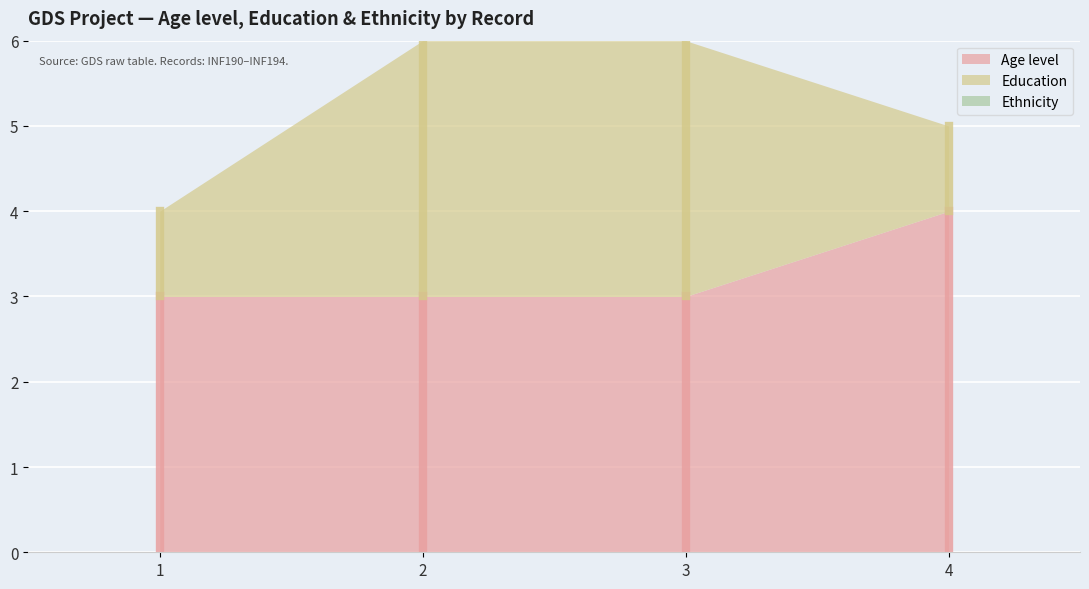

True or false: Education has a value of 1 at 4.

True